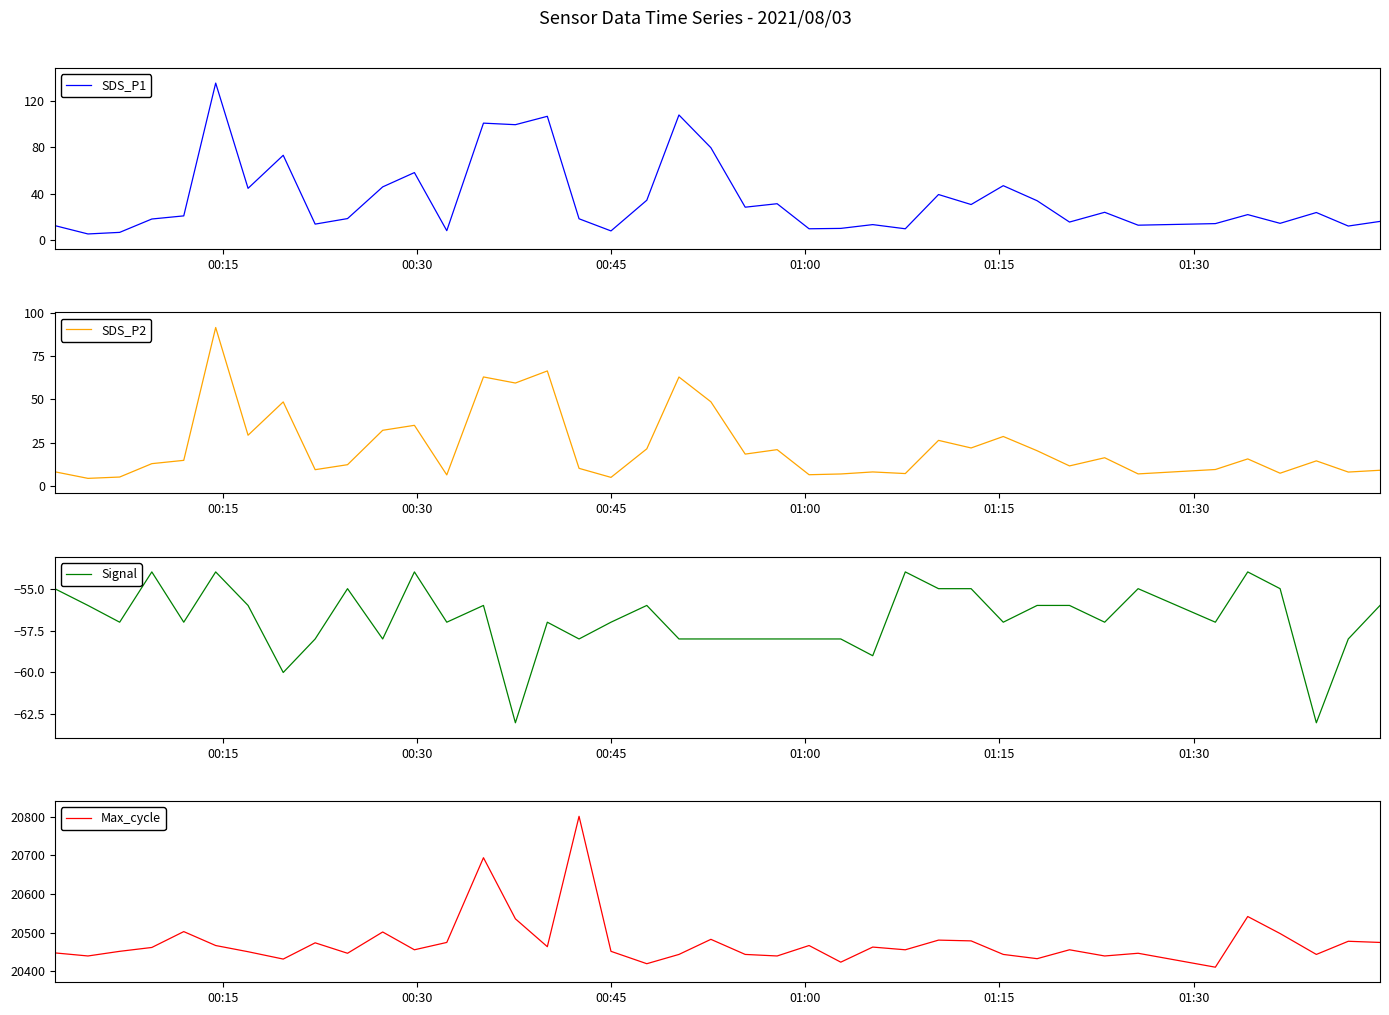

Is it true that Signal equals -26.4 at 6?

False